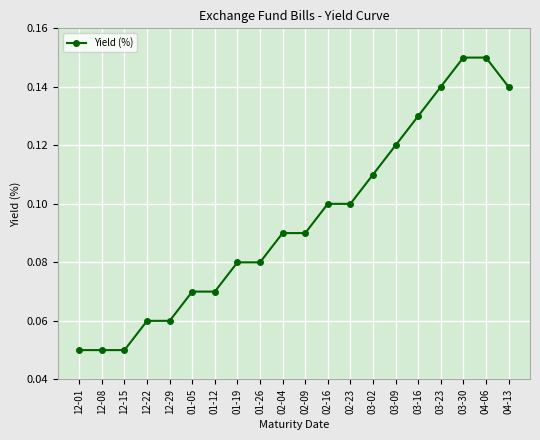

What is the sum of the values at 03-16 and 04-13?

0.3